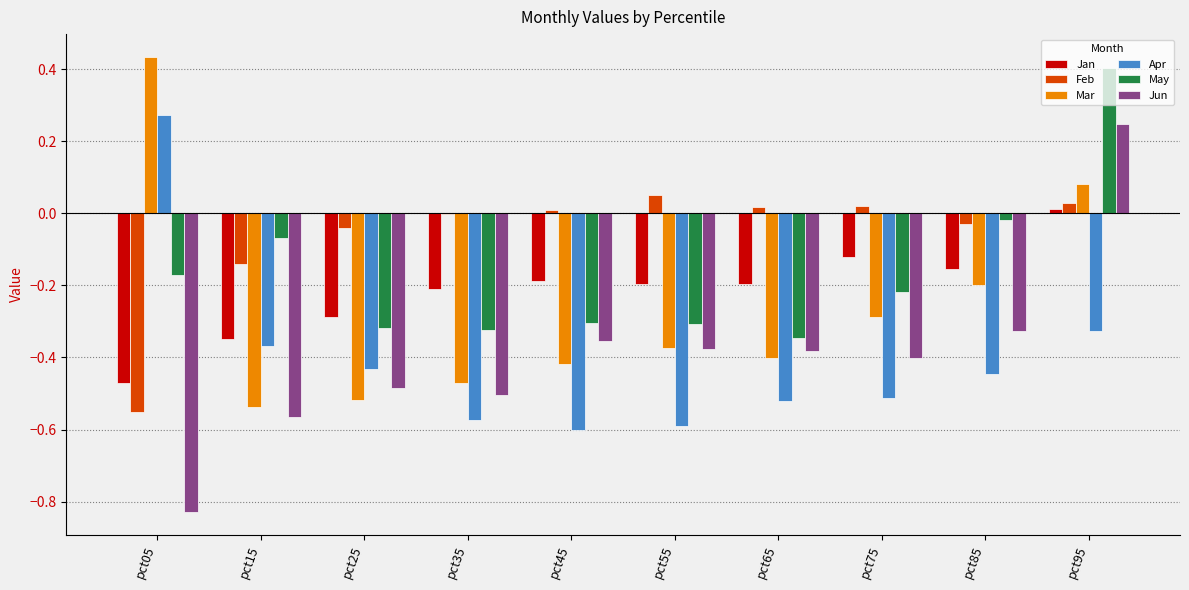

How many values in the Jun series exceed 0?

1